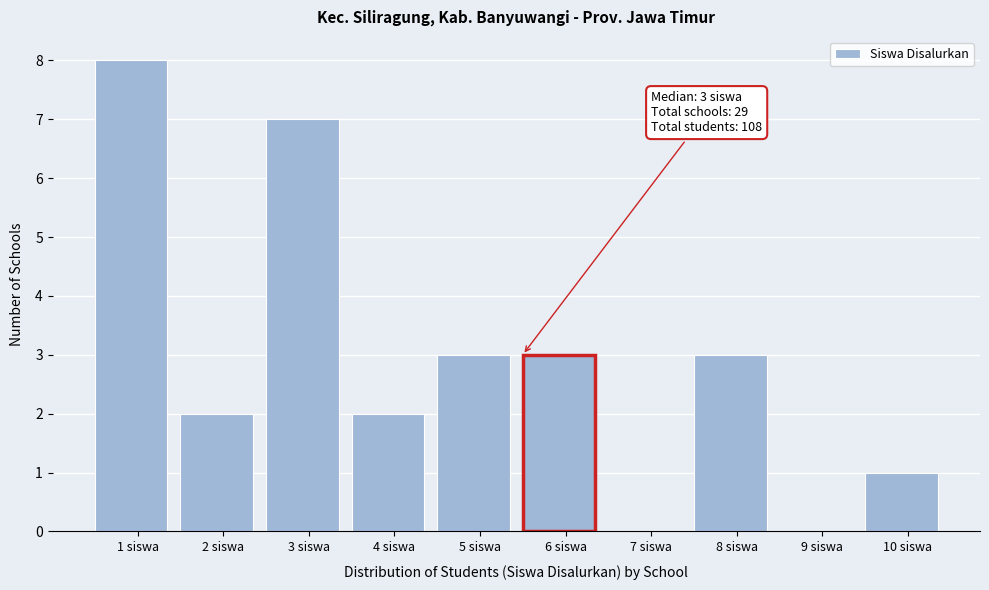

Reading right to left, list all the values displayed in this chart.

10 siswa=1	9 siswa=0	8 siswa=3	7 siswa=0	6 siswa=3	5 siswa=3	4 siswa=2	3 siswa=7	2 siswa=2	1 siswa=8